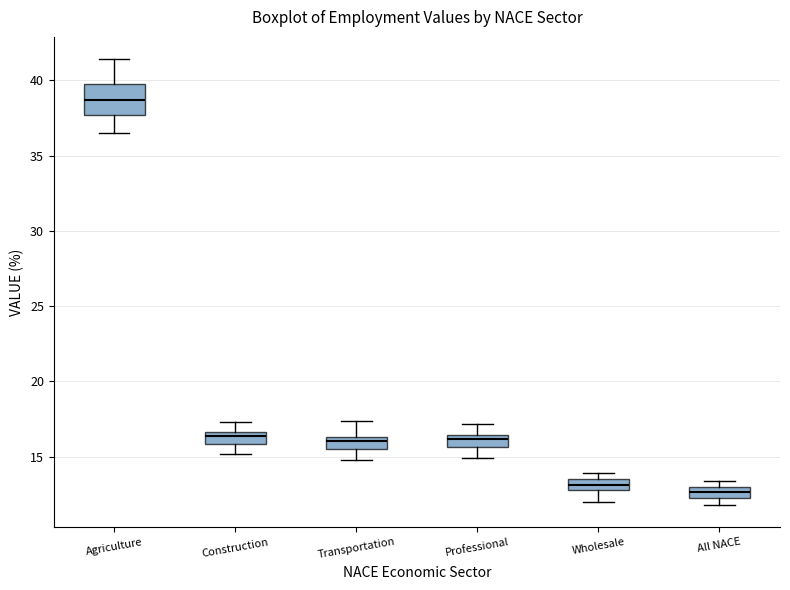

Which box's median line is the highest?

Agriculture